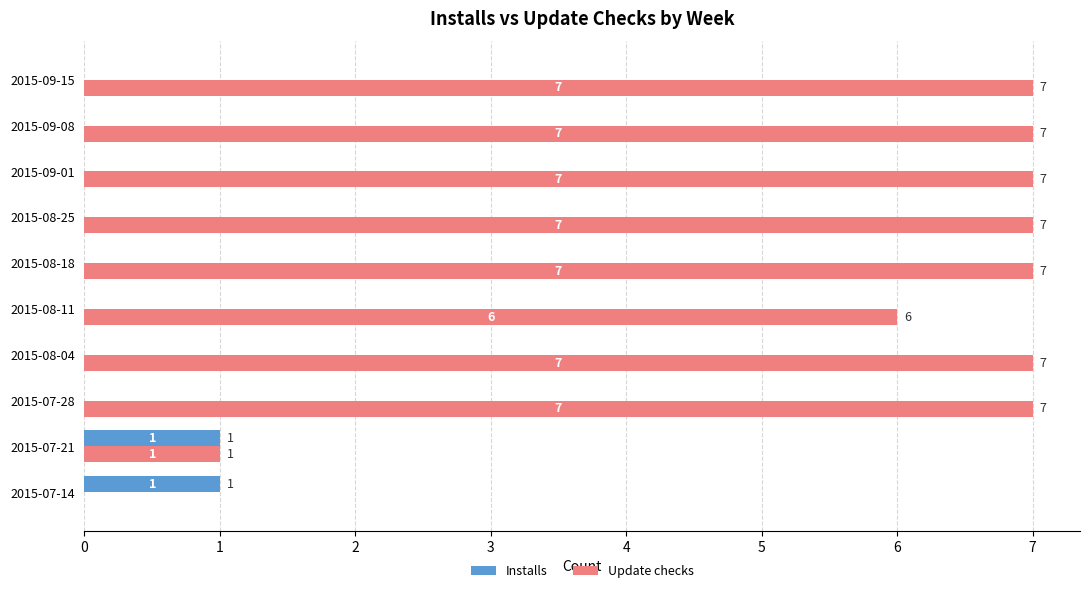

Which series changed the most between 2015-07-21 and 2015-09-01?

Update checks